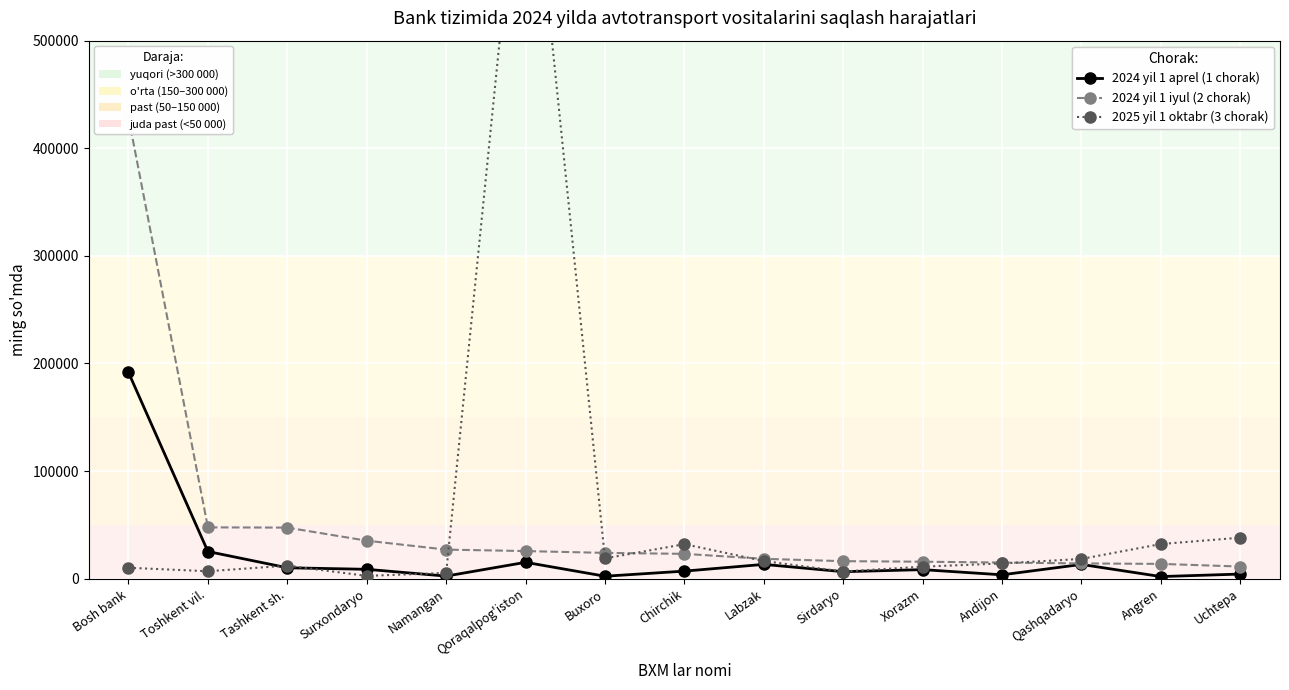

What is the difference between the maximum and minimum values in the 2024 yil 1 aprel (1 chorak) series?

189699.1